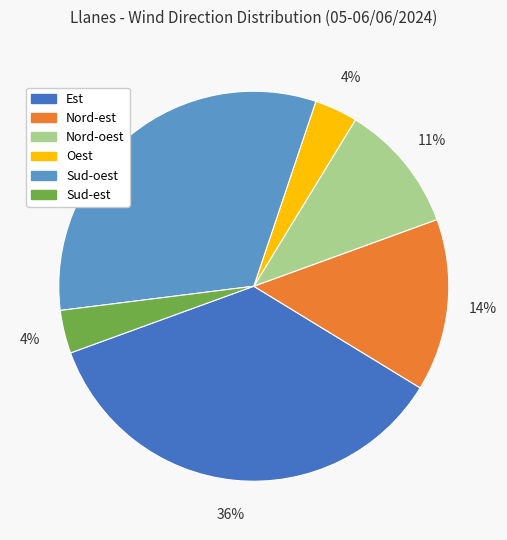

Does Nord-est account for over 50% of the chart?

No